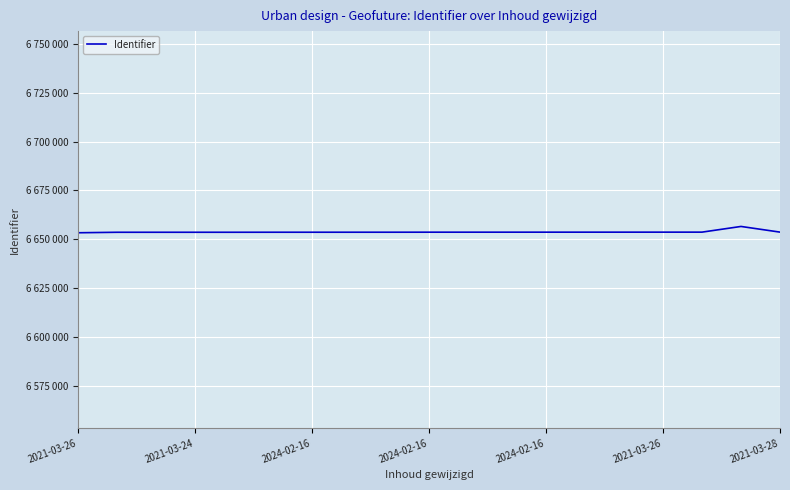

What is the label of the 17th point from the right?

2024-02-16